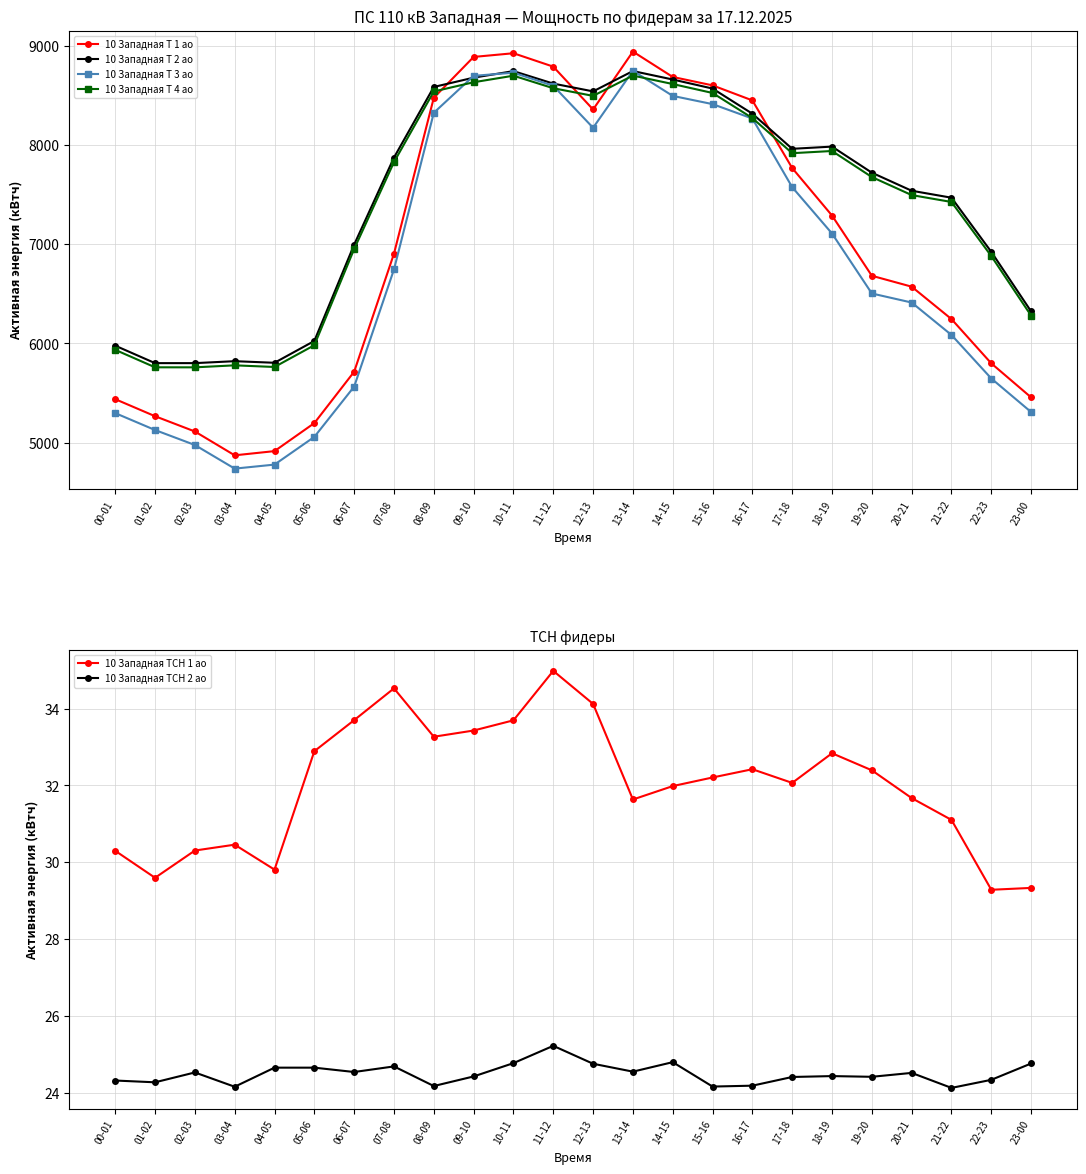

How many data points in 10 Западная Т 3 ао are above 6746?

12